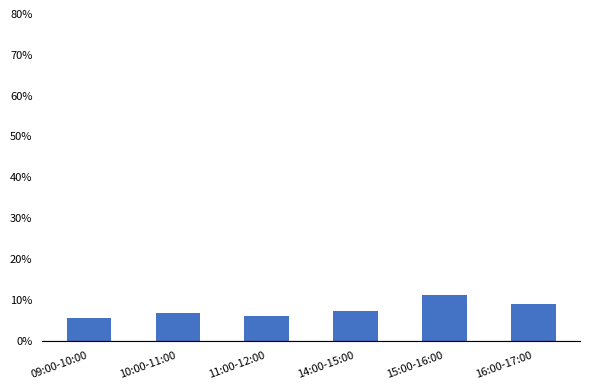

What is the difference between the values at 16:00-17:00 and 10:00-11:00?

2.1